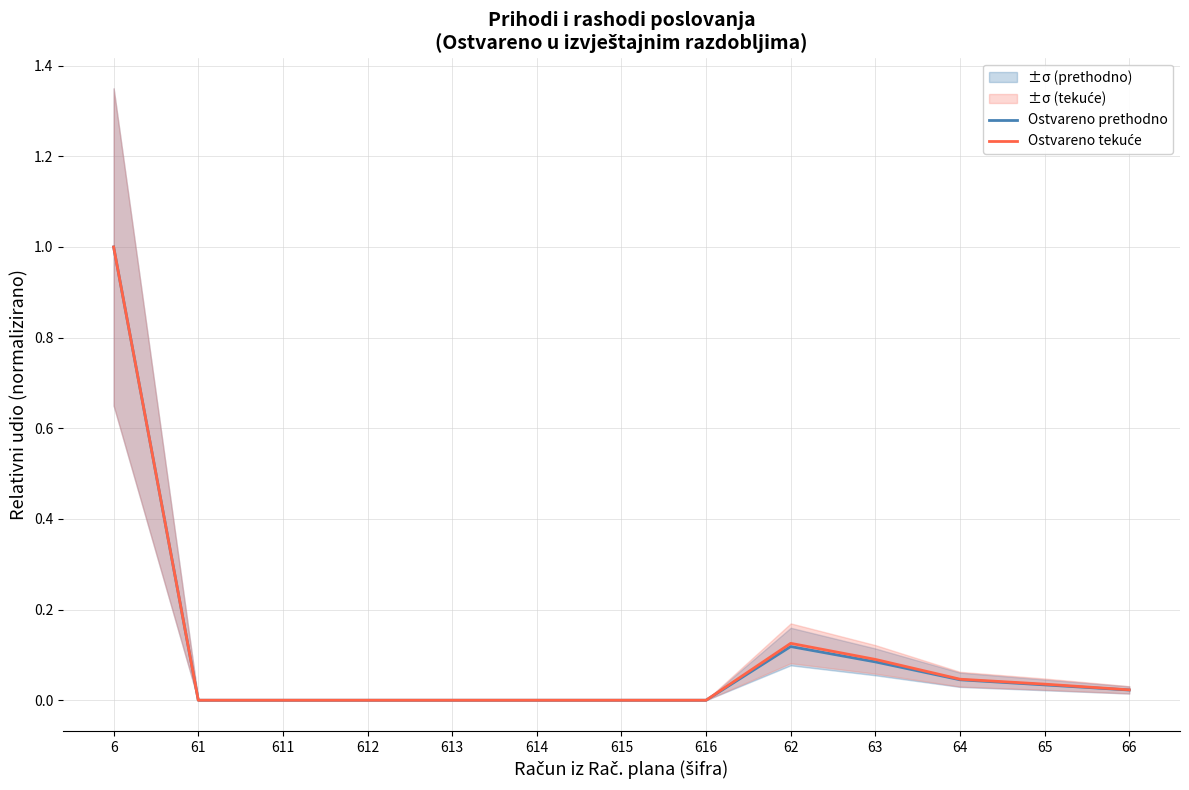

Reading right to left, extract all data points from this chart.

Ostvareno prethodno: 0.0	0.0	0.0	0.1	0.1	0.0	0.0	0.0	0.0	0.0	0.0	0.0	1.0
Ostvareno tekuće: 0.0	0.0	0.0	0.1	0.1	0.0	0.0	0.0	0.0	0.0	0.0	0.0	1.0